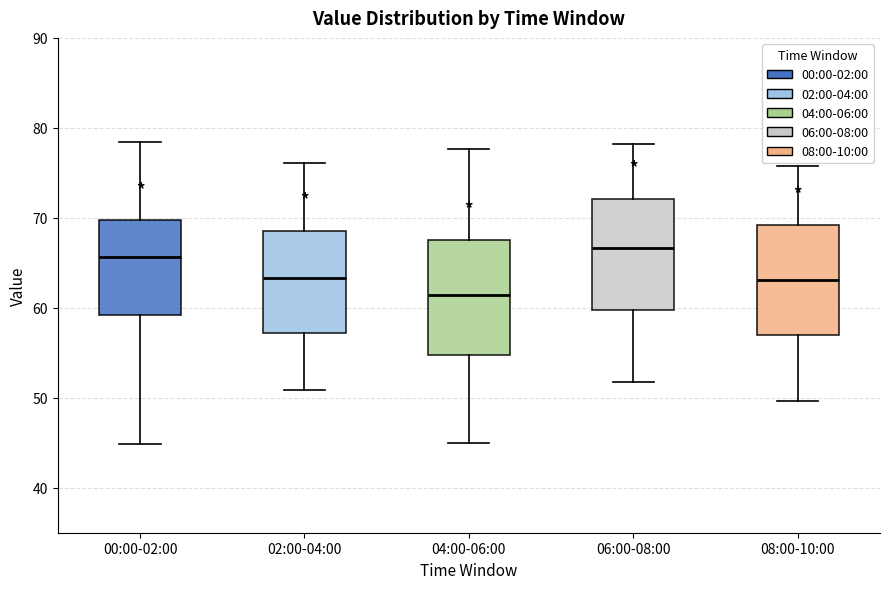

Reading left to right, transcribe this box plot: for each box, give where its median line is, the range the box spans, and where its two whiskers end, as read against the y-axis. The values are not printed on the chart, so give them approximately, as read against the axis.

00:00-02:00: median 66, box 59 to 70, whiskers 45 to 78
02:00-04:00: median 63, box 57 to 69, whiskers 51 to 76
04:00-06:00: median 61, box 55 to 68, whiskers 45 to 78
06:00-08:00: median 67, box 60 to 72, whiskers 52 to 78
08:00-10:00: median 63, box 57 to 69, whiskers 50 to 76